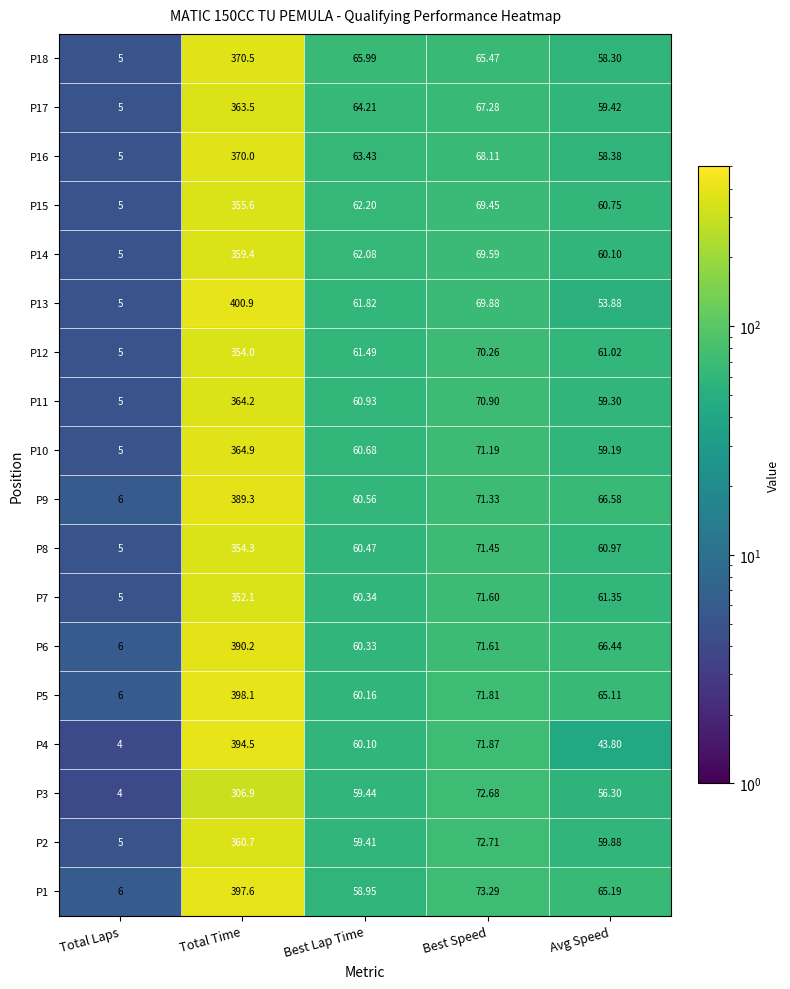

At which label is P11 closest to 184?

Best Speed